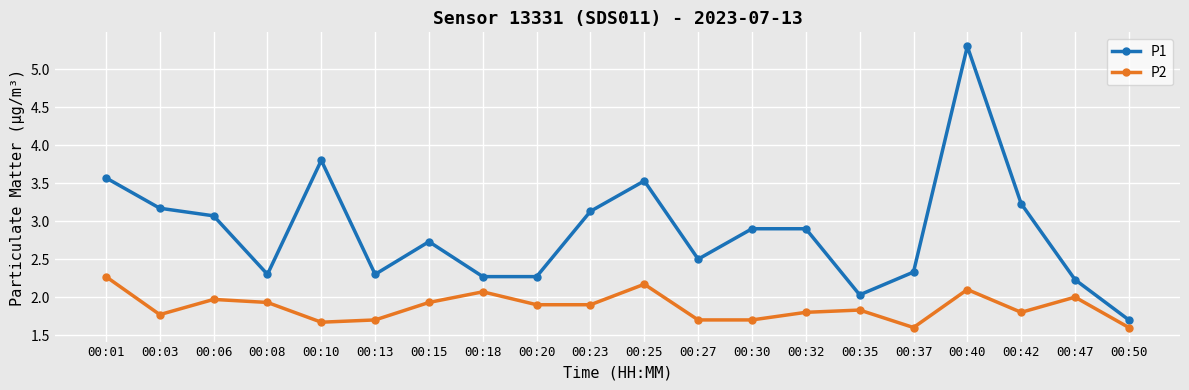

What is the value of the P2 point at the 5th from the left?

1.7